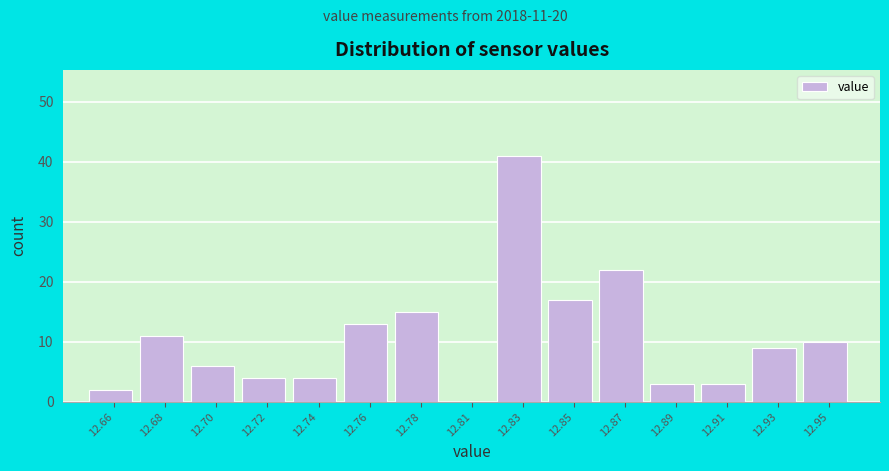

Reading left to right, list all the values displayed in this chart.

12.66=2	12.68=11	12.70=6	12.72=4	12.74=4	12.76=13	12.78=15	12.81=0	12.83=41	12.85=17	12.87=22	12.89=3	12.91=3	12.93=9	12.95=10